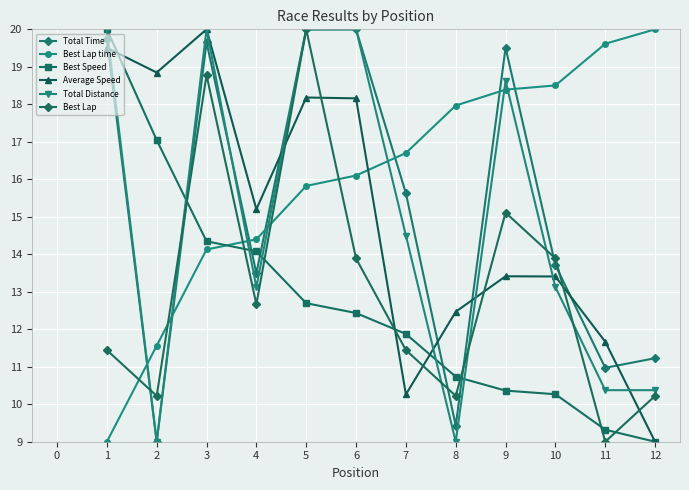

What is the maximum value for Best Lap?

20.0